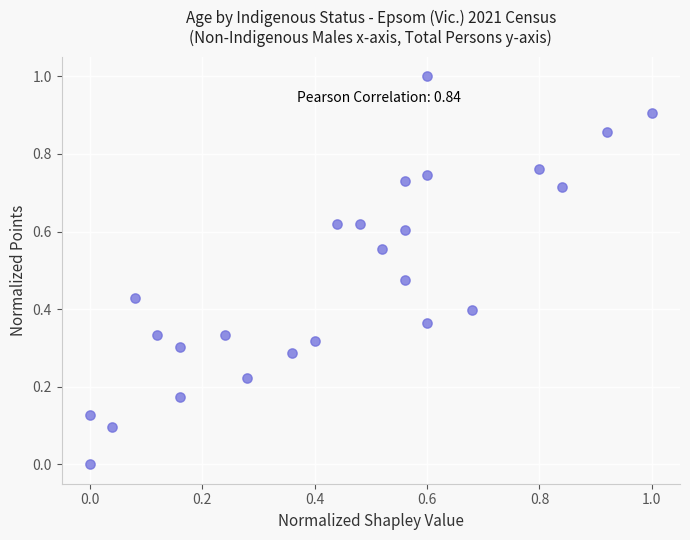

What is the range of X values (max minus min)?

1.0